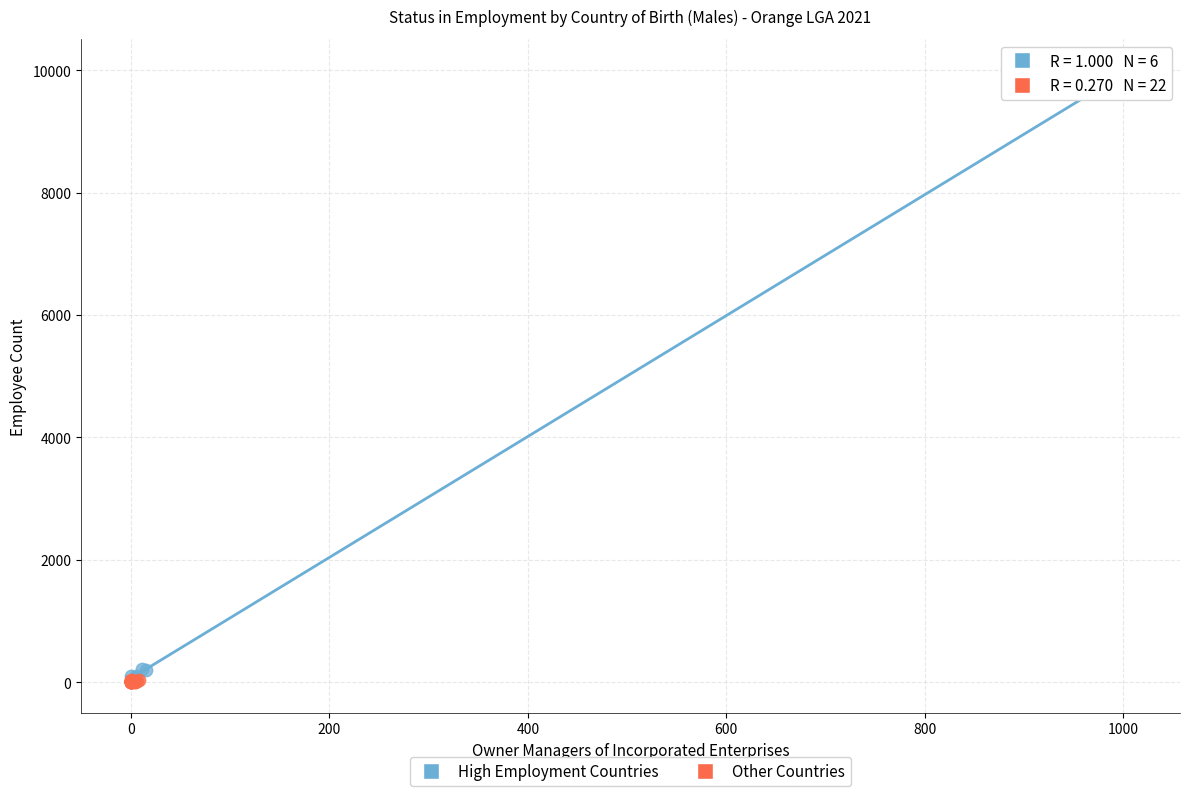

Which series reaches the maximum Y coordinate?

High Employment Countries